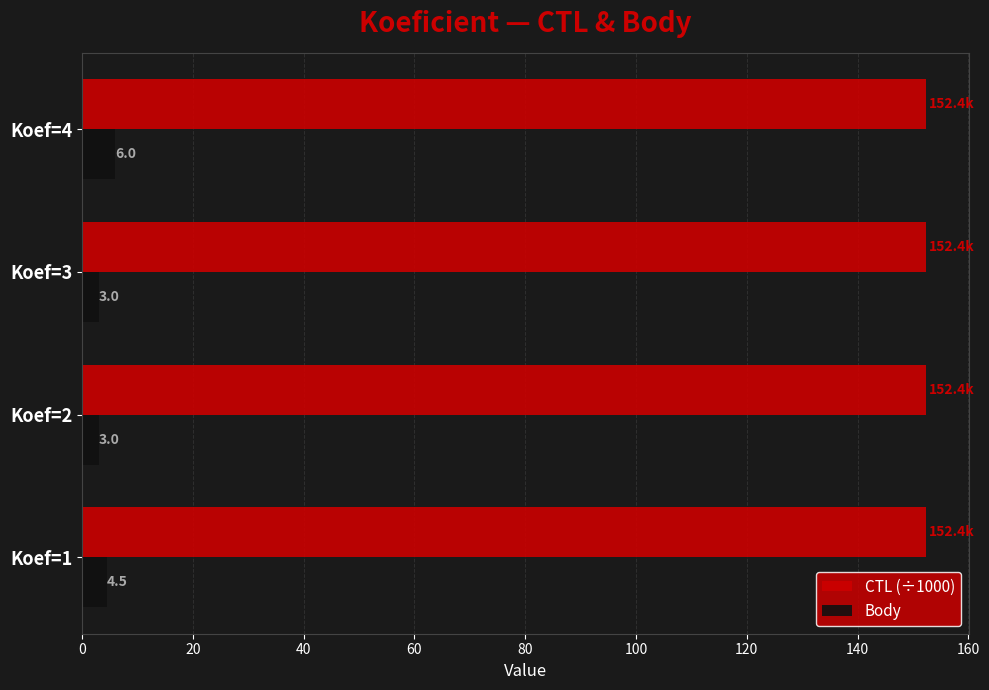

Between Koef=1 and Koef=2, which series saw the biggest shift?

Body